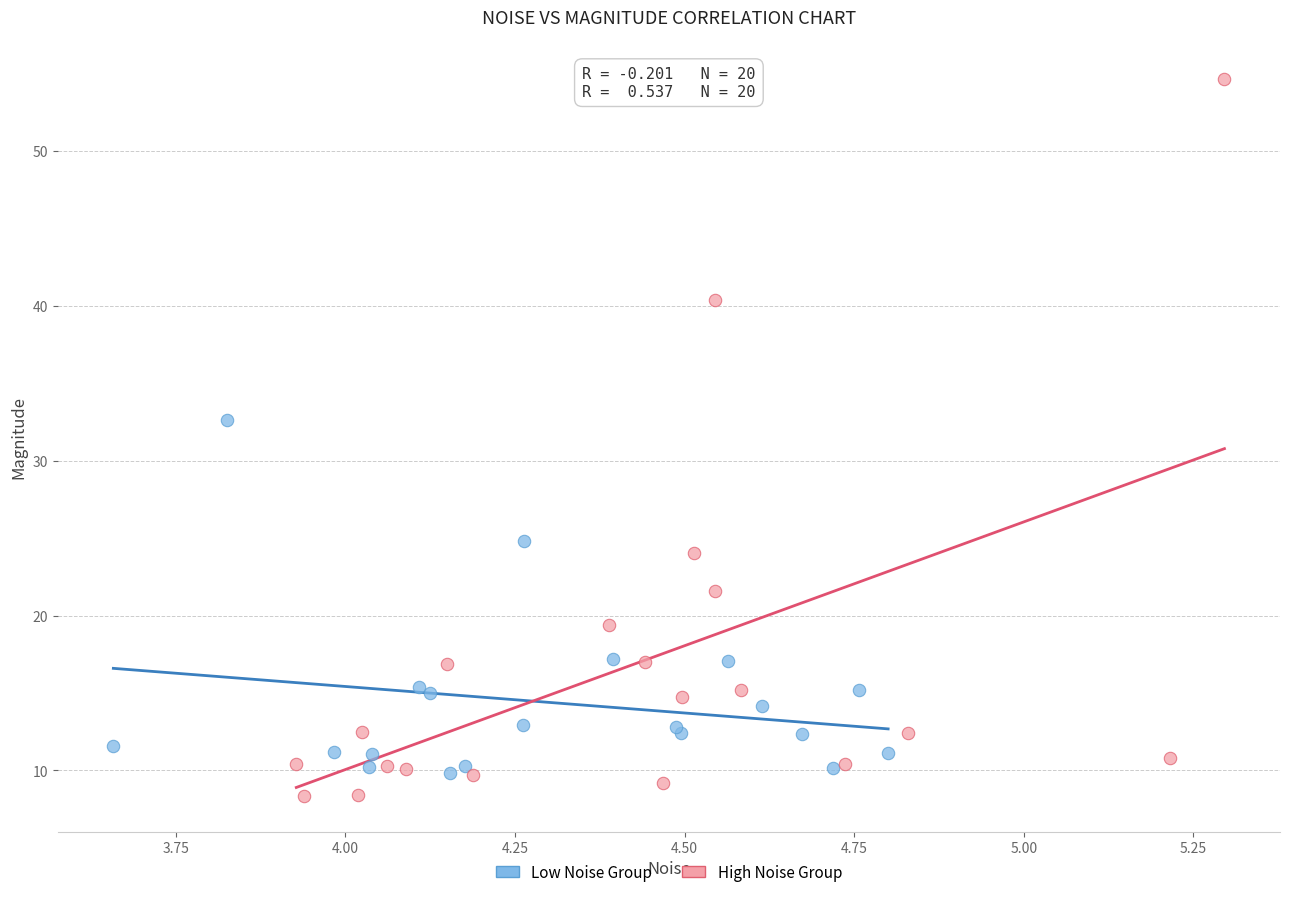

Which series reaches the minimum Y coordinate?

High Noise Group